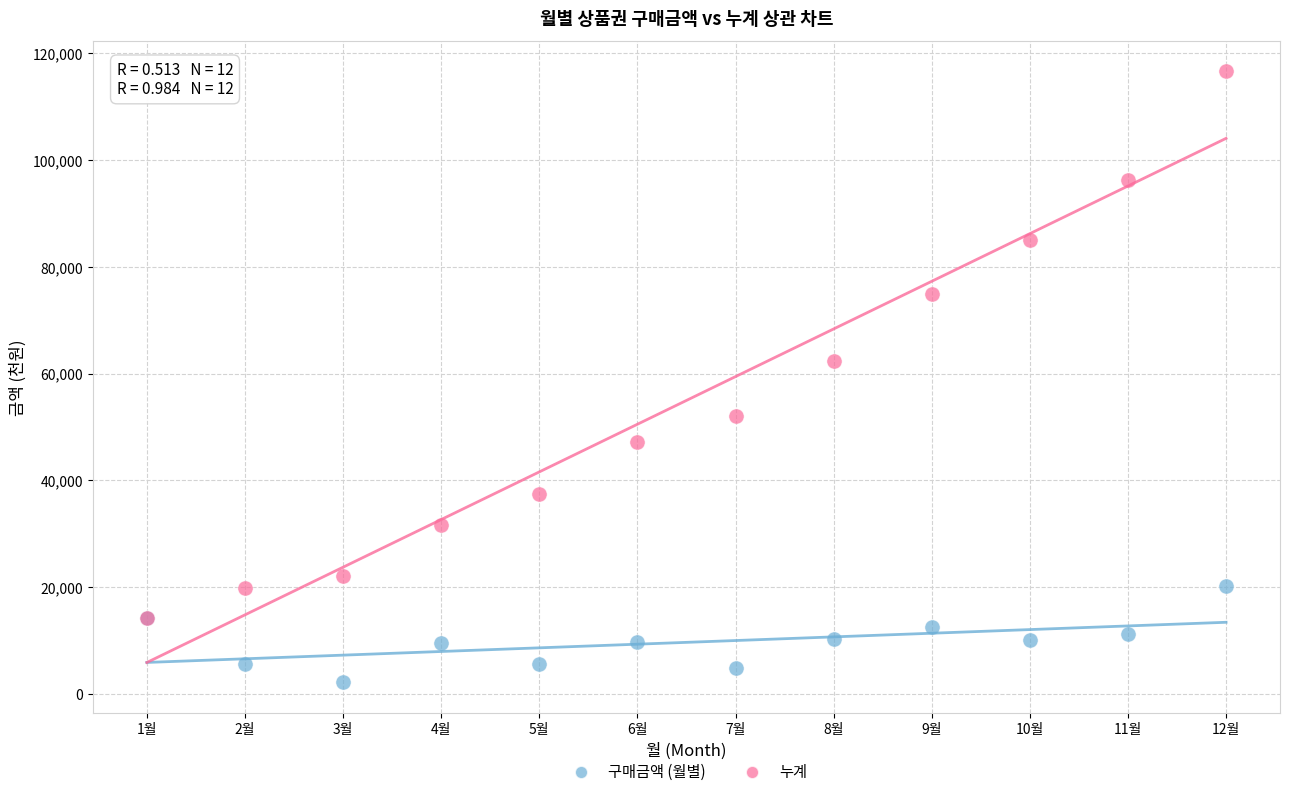

Which series reaches the minimum Y coordinate?

구매금액 (월별)